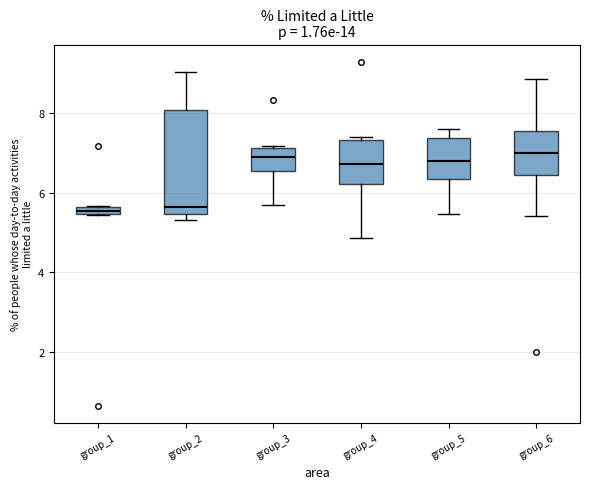

Where does the median line of the box for group_5 sit on the y-axis? The values are not printed on the chart, so give them approximately, as read against the axis.

6.8